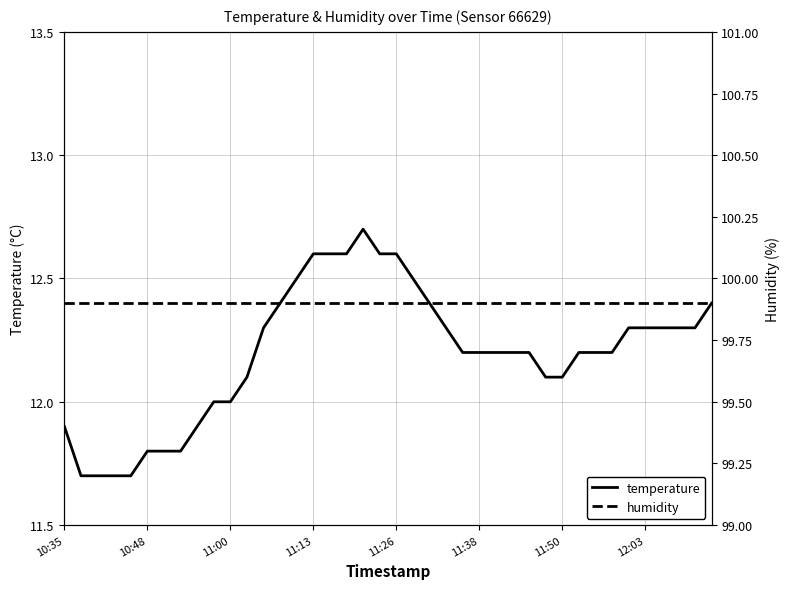

How many values in the temperature series exceed 12?

29